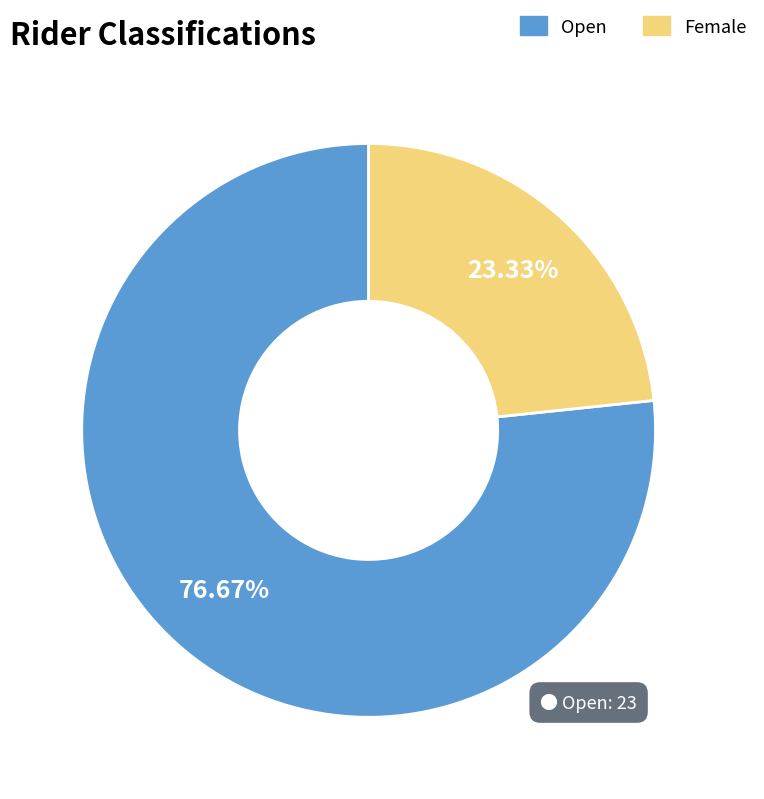

How many slices are in this pie chart?

2